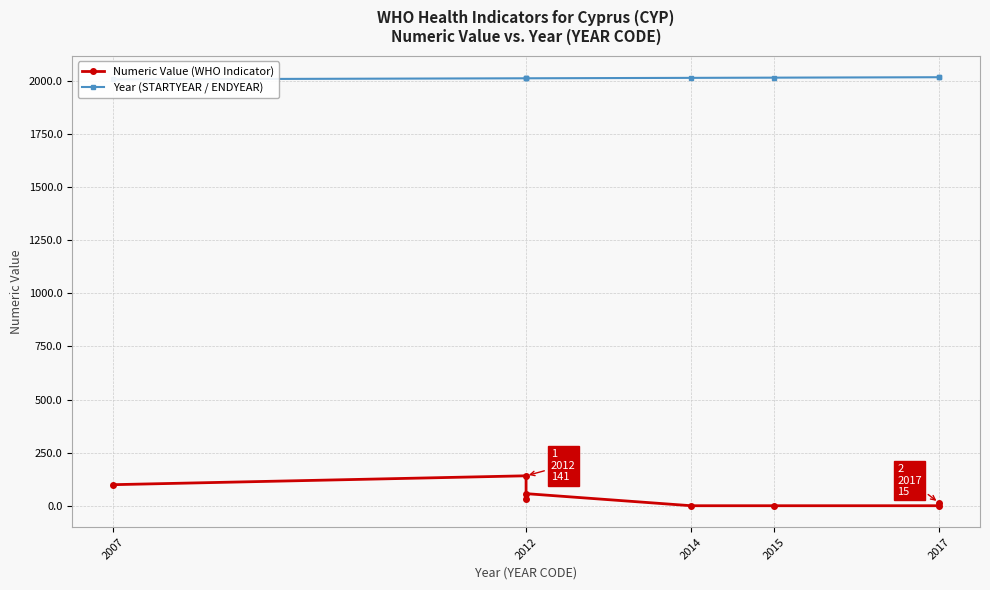

True or false: Year (STARTYEAR / ENDYEAR) has a value of 1011.8 at 2017.

False